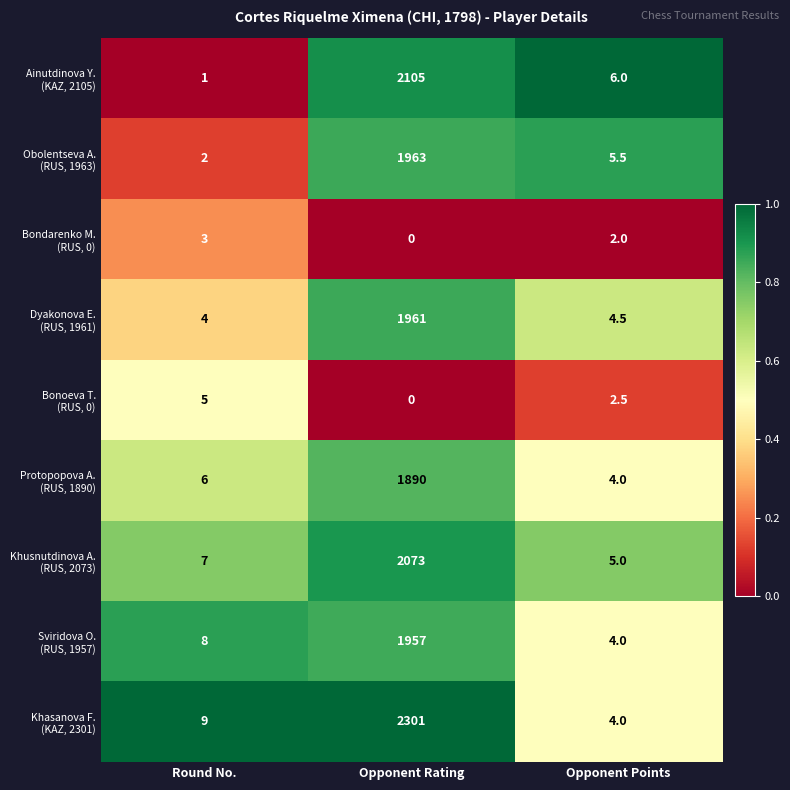

At which category is the sum across all series the highest?

Opponent Rating